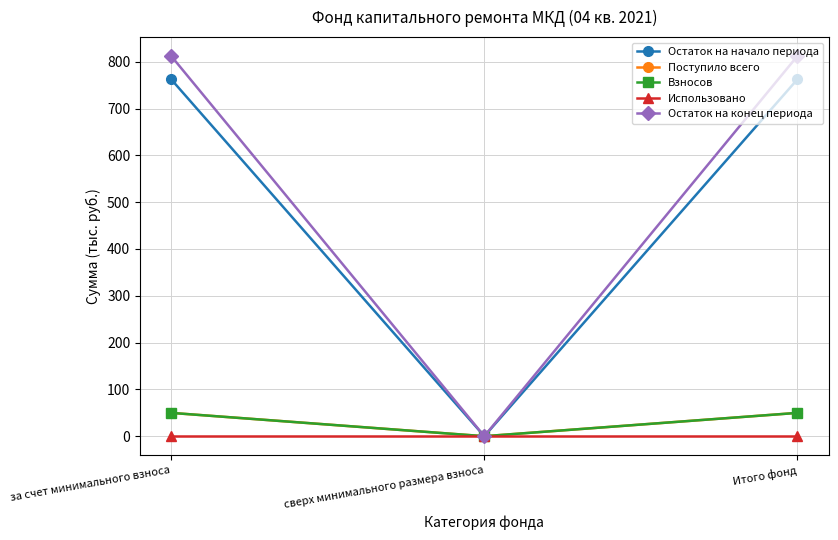

What is the label of the 3rd point from the left?

Итого фонд